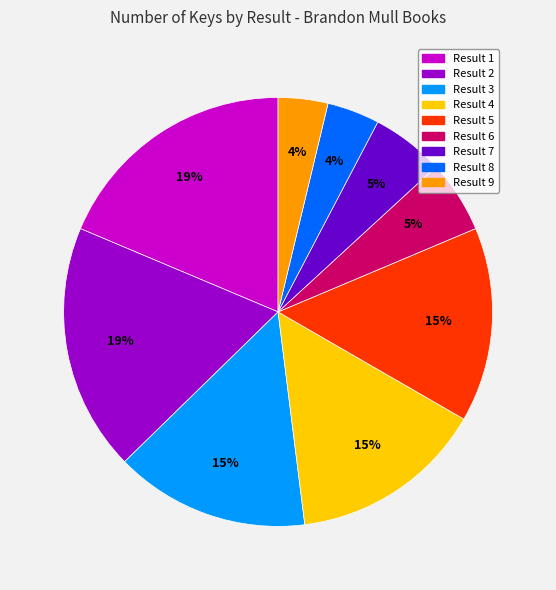

To the nearest percent, what is the difference between the largest and smallest slice percentages?

15%